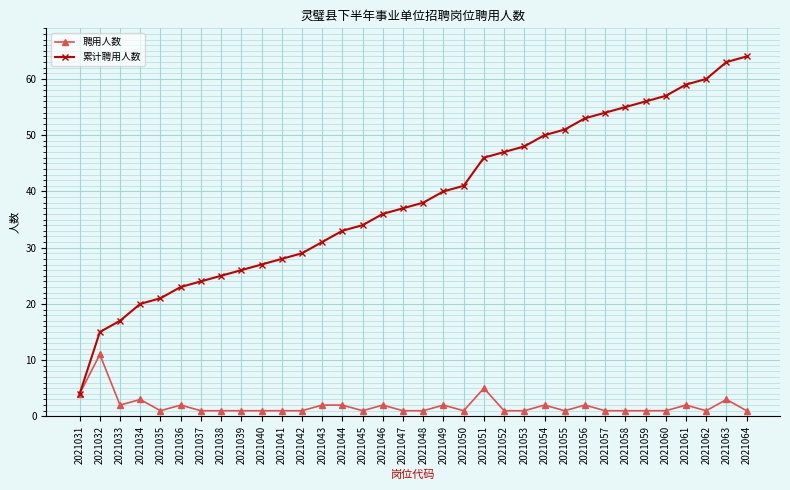

What is the difference between the maximum and minimum values in the 聘用人数 series?

10